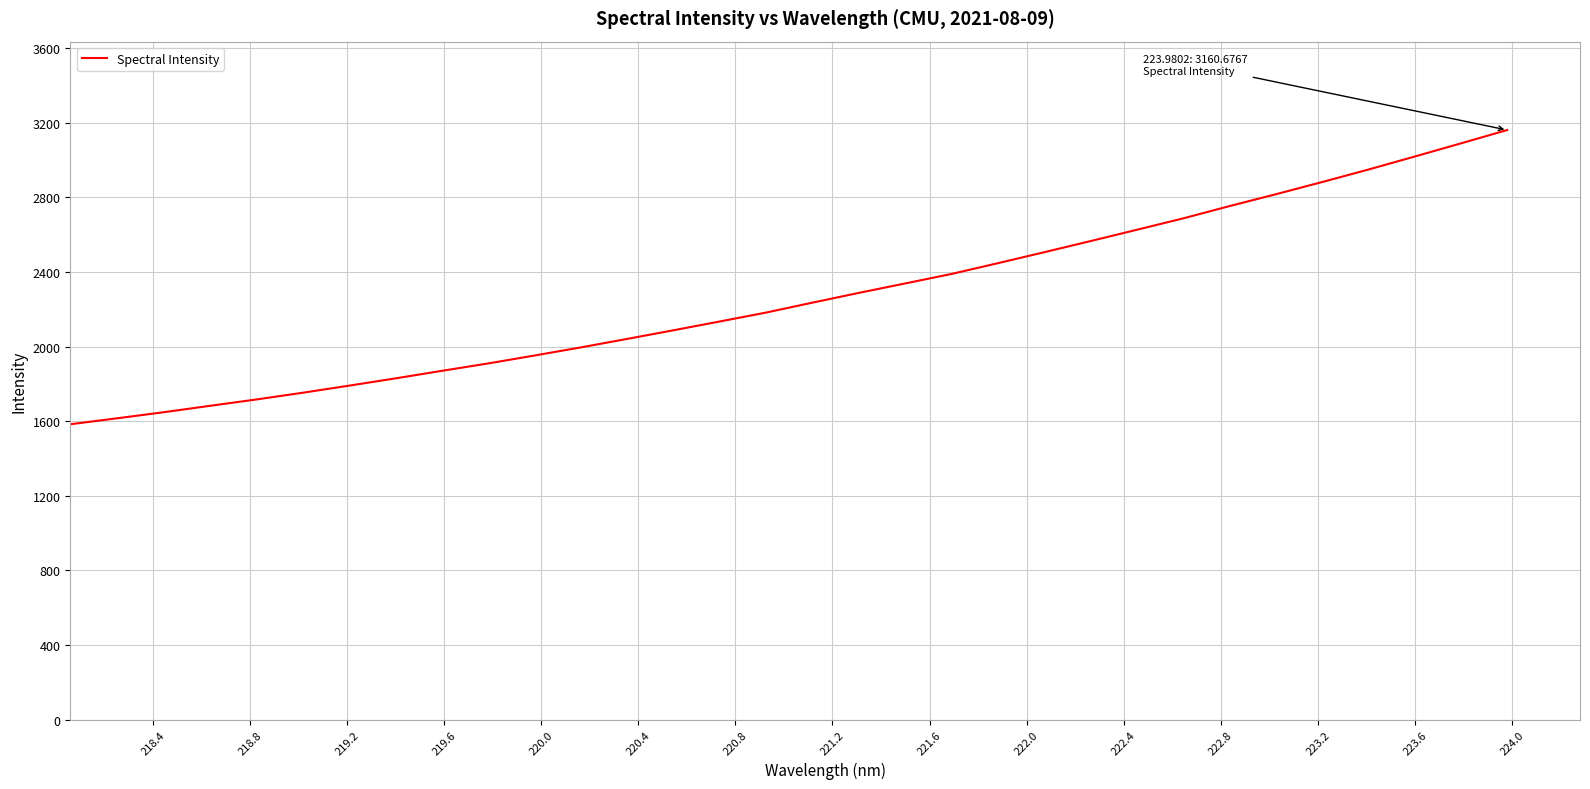

True or false: the data has more than 2 interior local peaks.

False